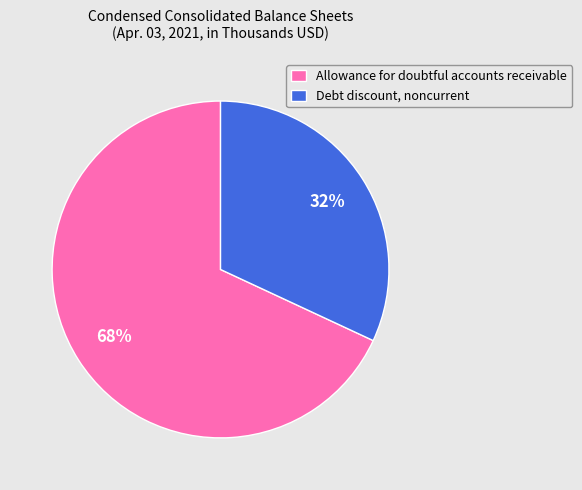

Between Allowance for doubtful accounts receivable and Debt discount, noncurrent, which is larger?

Allowance for doubtful accounts receivable